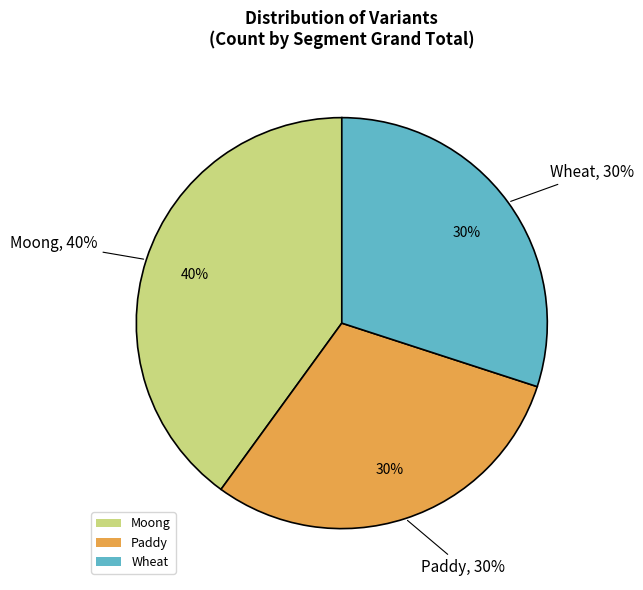

To the nearest percent, what portion does Wheat represent?

30%